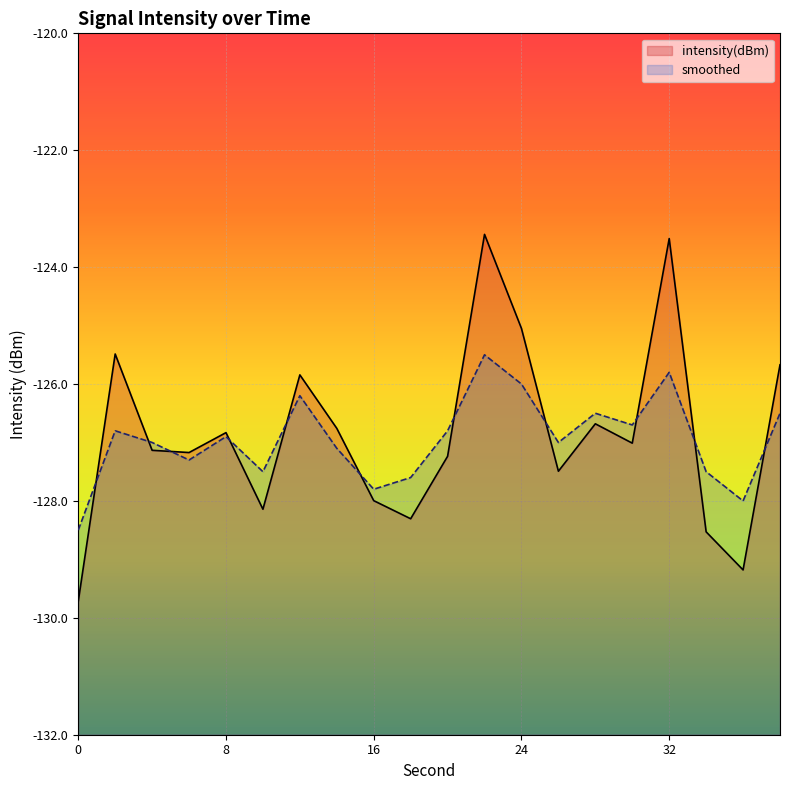

The intensity(dBm) series shows -128.0 at 16. True or false?

True